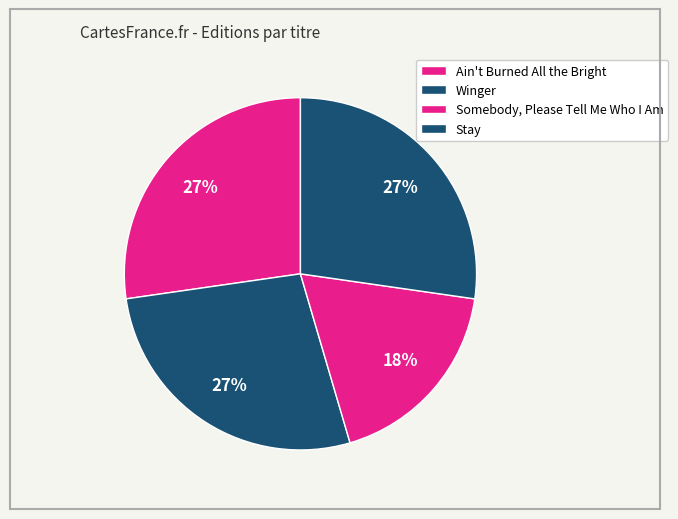

To the nearest percent, what is the difference between the largest and smallest slice percentages?

9%